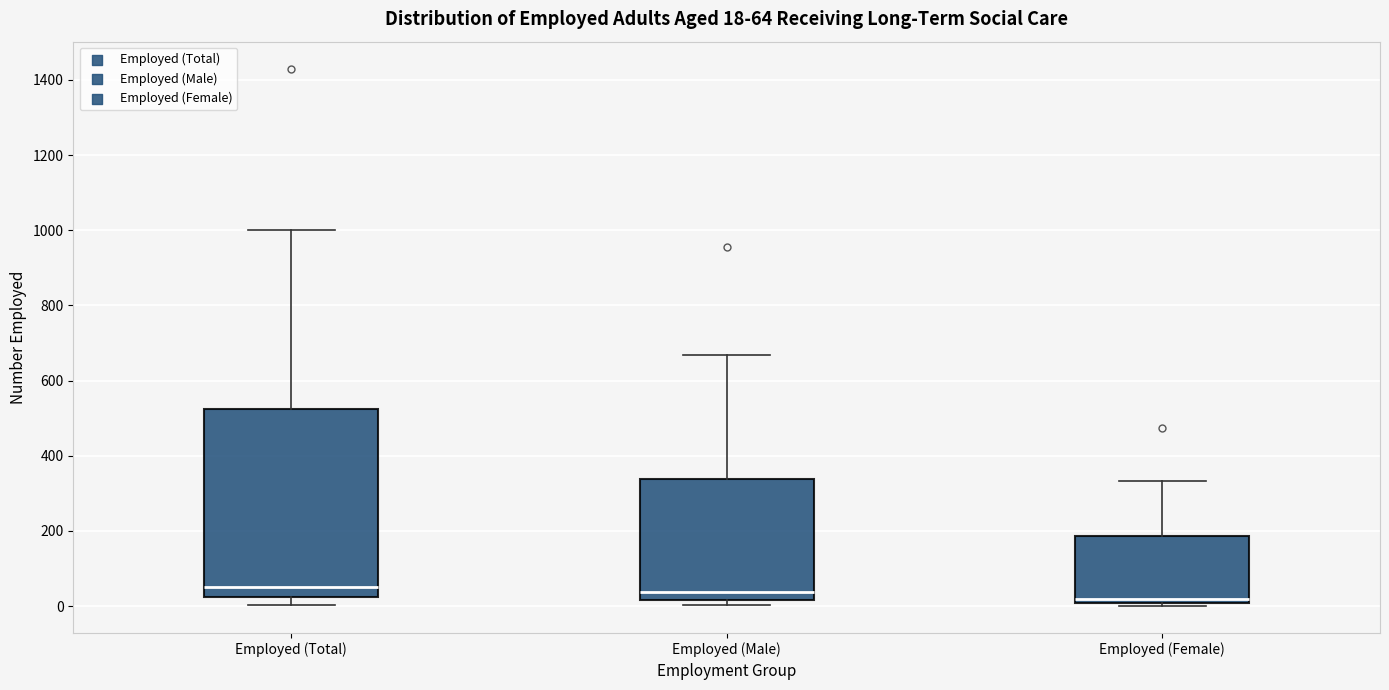

Which box is the tallest, from its lower edge to its upper edge?

Employed (Total)